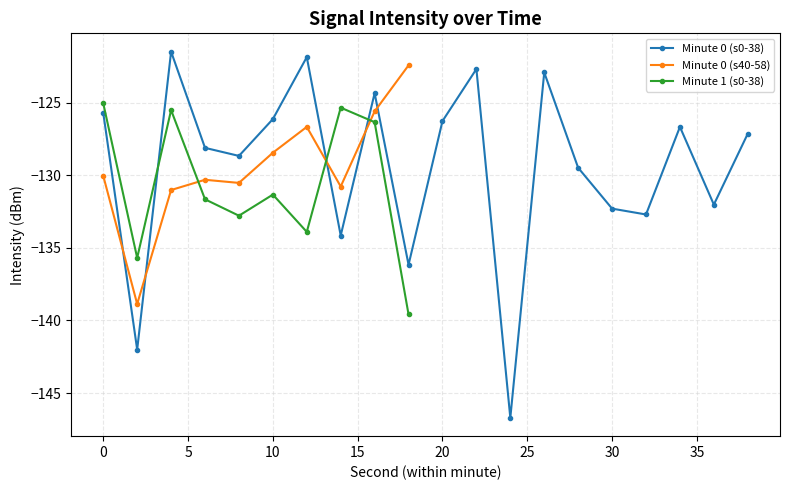

Which category has the lowest value in the 0:40-0:58 series?

2